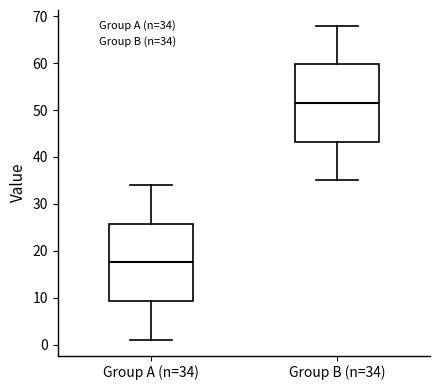

Reading left to right, read every box against the y-axis: the position of its median line, the range the box covers, and the ends of its whiskers. The values are not printed on the chart, so give them approximately, as read against the axis.

Group A (n=34): median 18, box 9 to 26, whiskers 1 to 34
Group B (n=34): median 52, box 43 to 60, whiskers 35 to 68